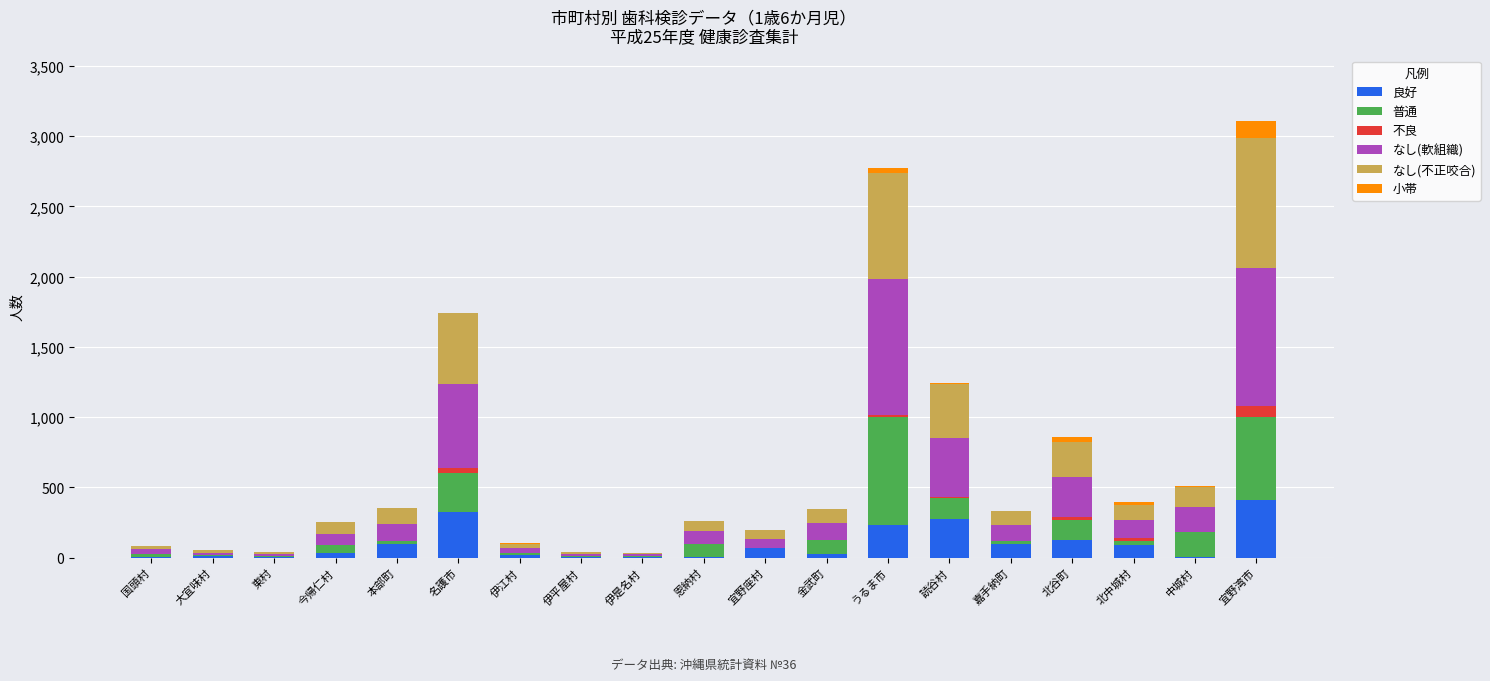

Which category has the highest value in the 良好 series?

宜野湾市